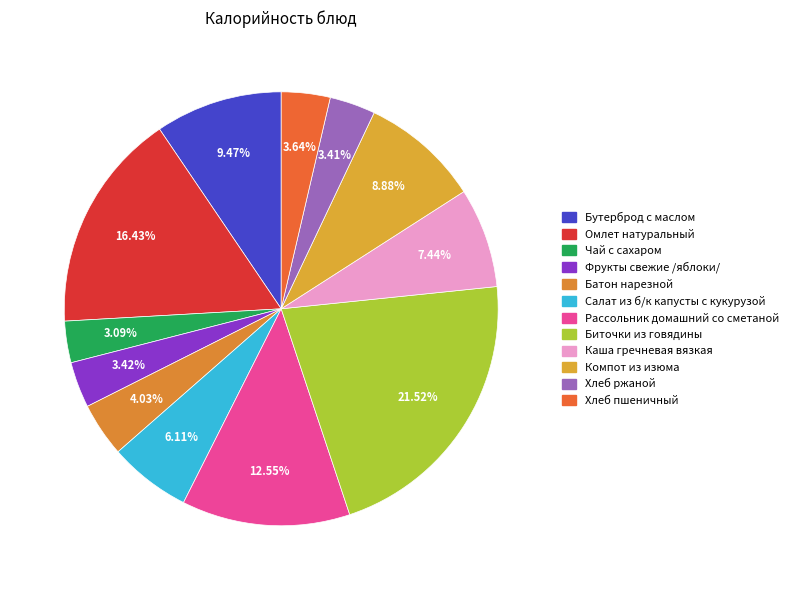

To the nearest percent, what is the combined percentage of Рассольник домашний со сметаной and Батон нарезной?

17%